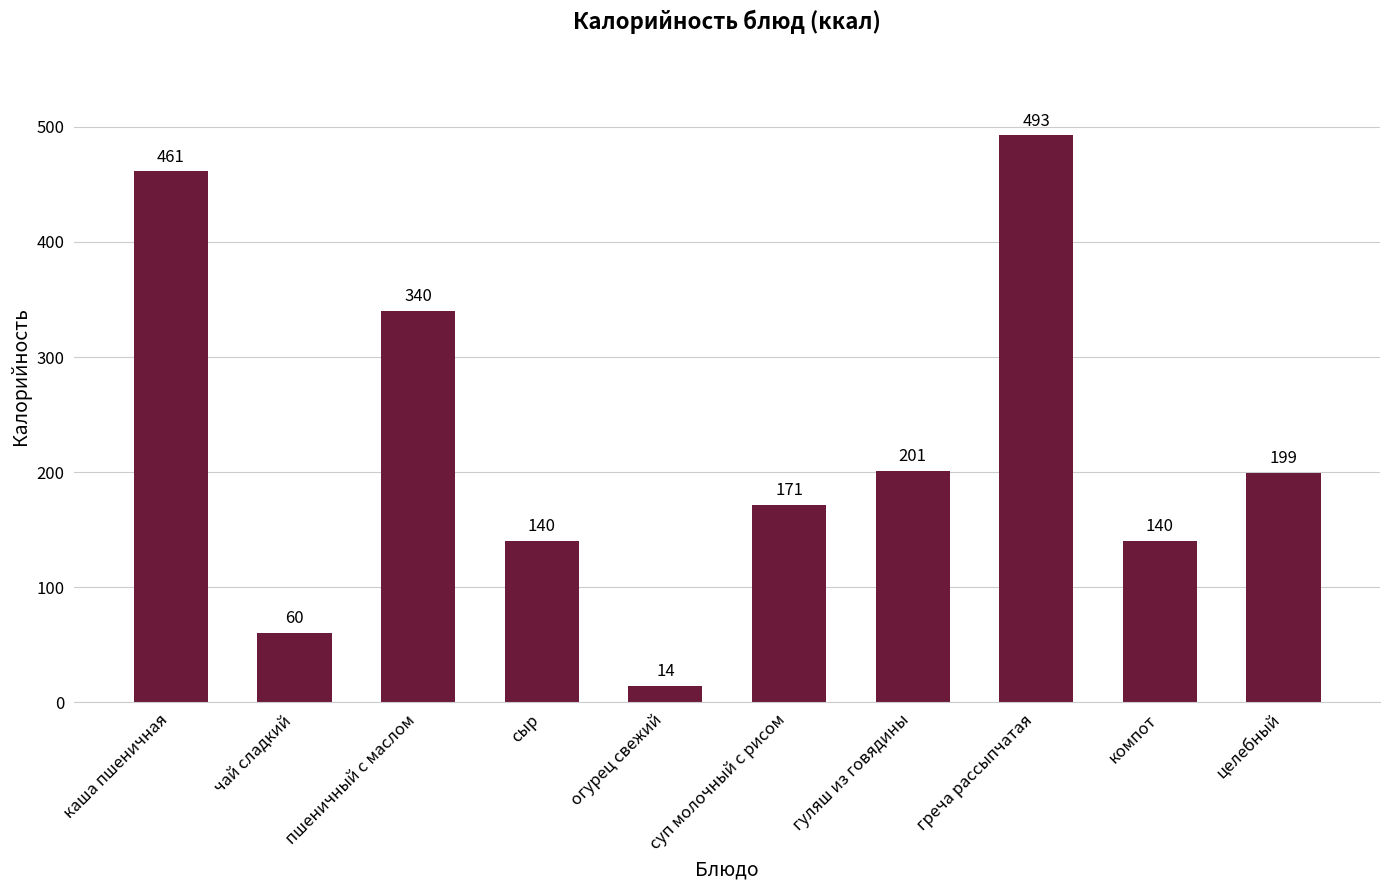

Are the bars grouped side by side (vs. stacked)?

No